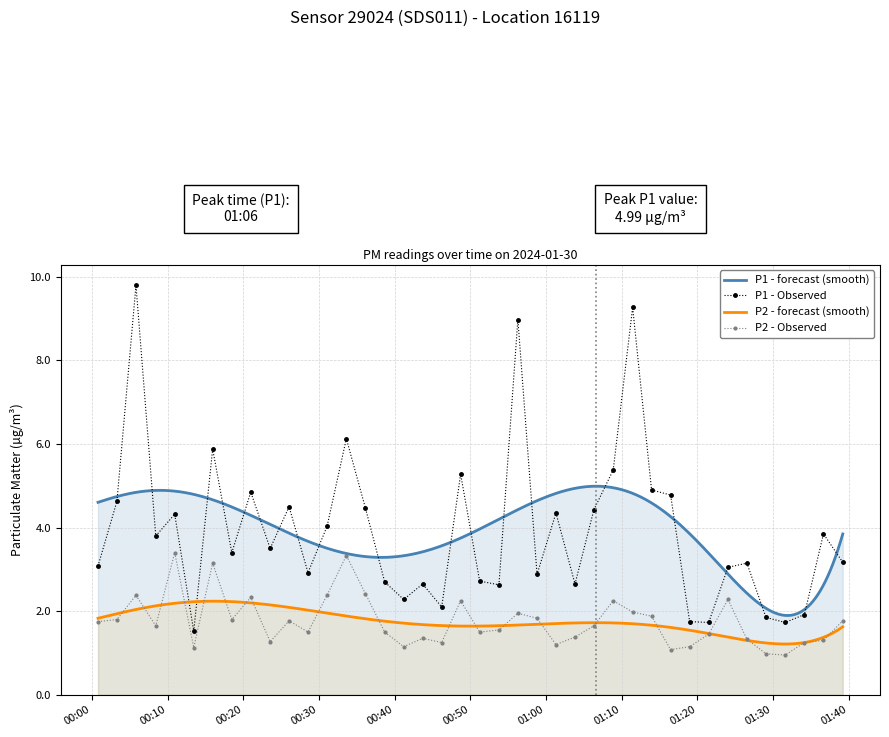

What is the spread (max minus min) of values at 00:40?

0.9